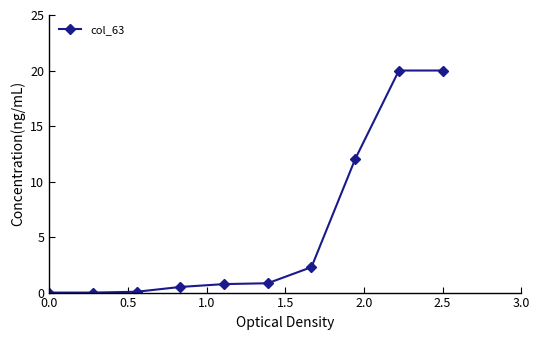

What is the greatest value displayed?

20.0